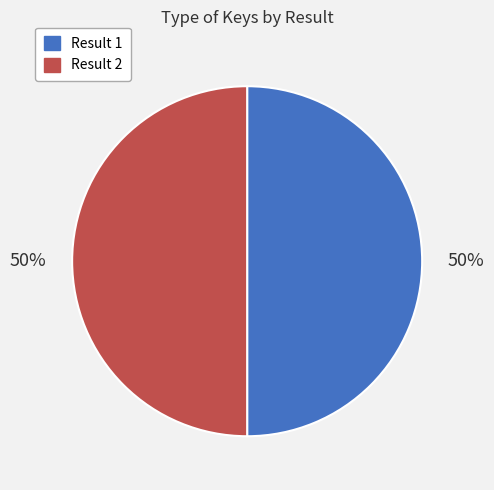

Do Result 1 and Result 2 together represent more than half of the pie?

Yes